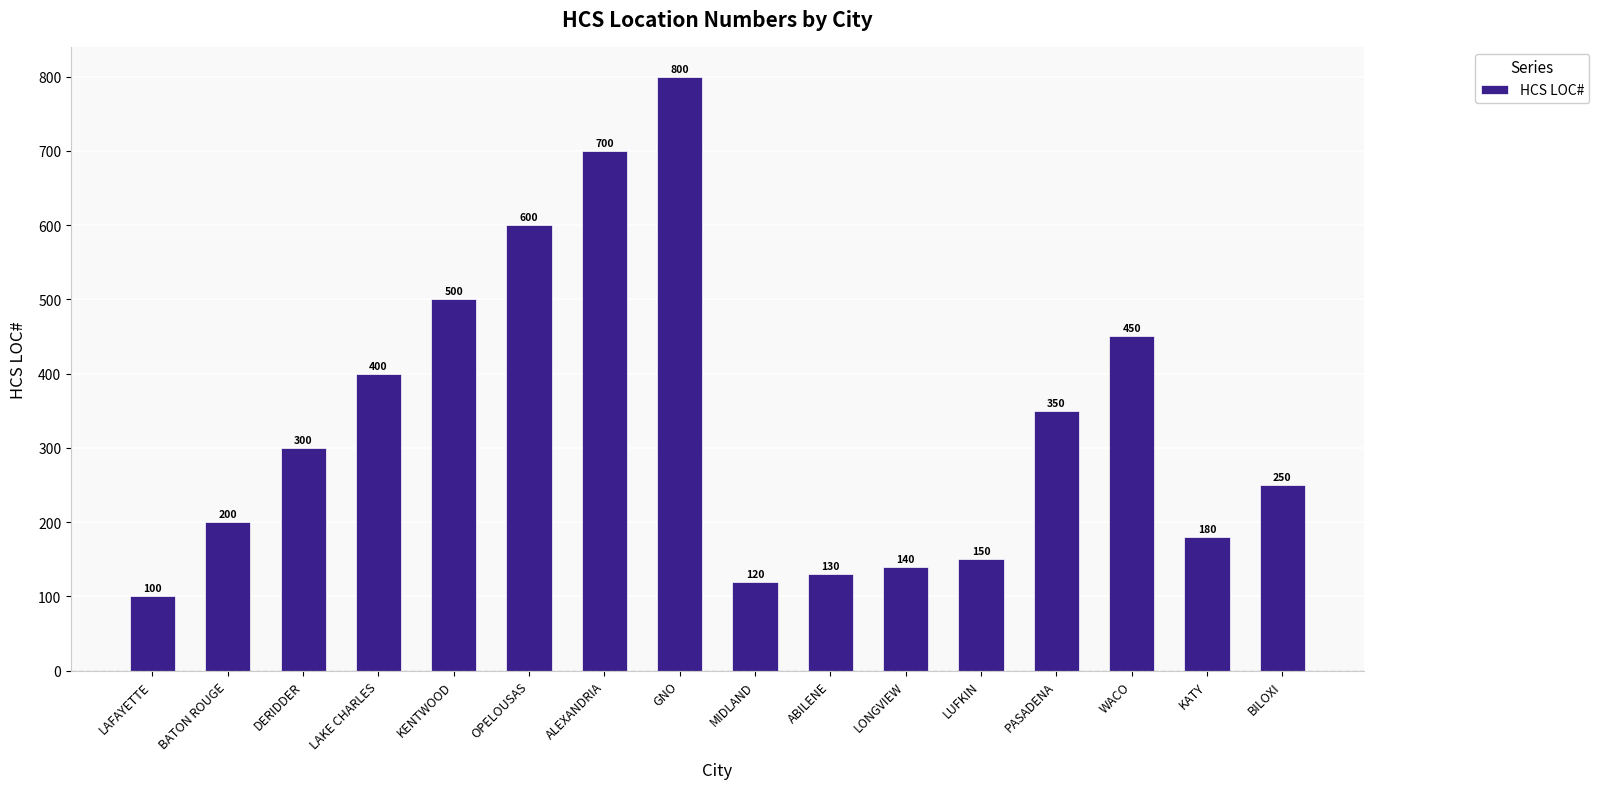

What value does the data have at LONGVIEW?

140